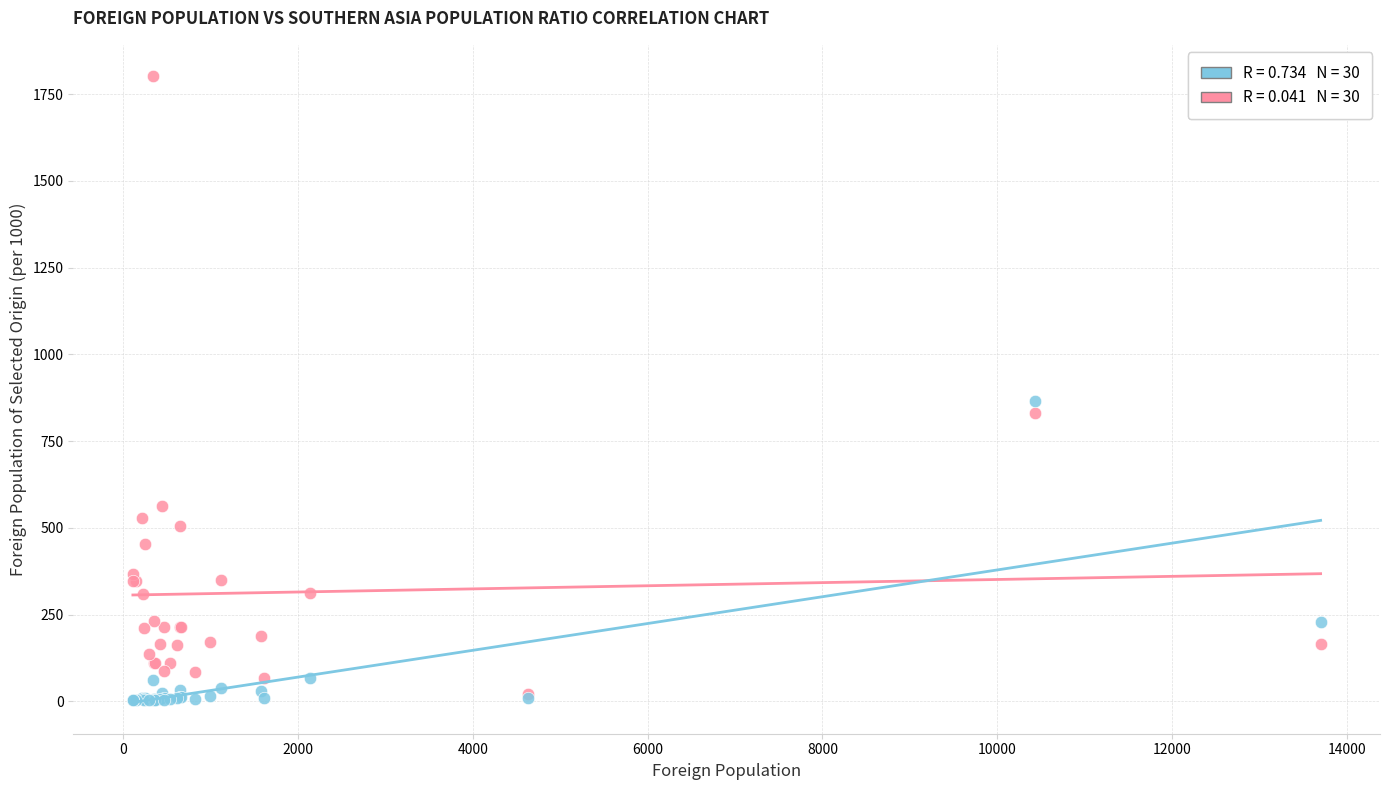

Across all series, what Y value is closest to 903?

866